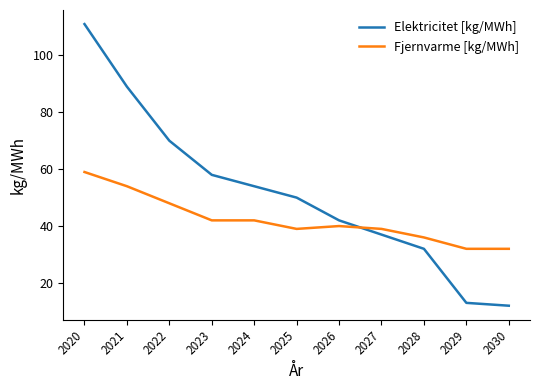

What is the difference between the Elektricitet [kg/MWh] values at 2022 and 2020?

41